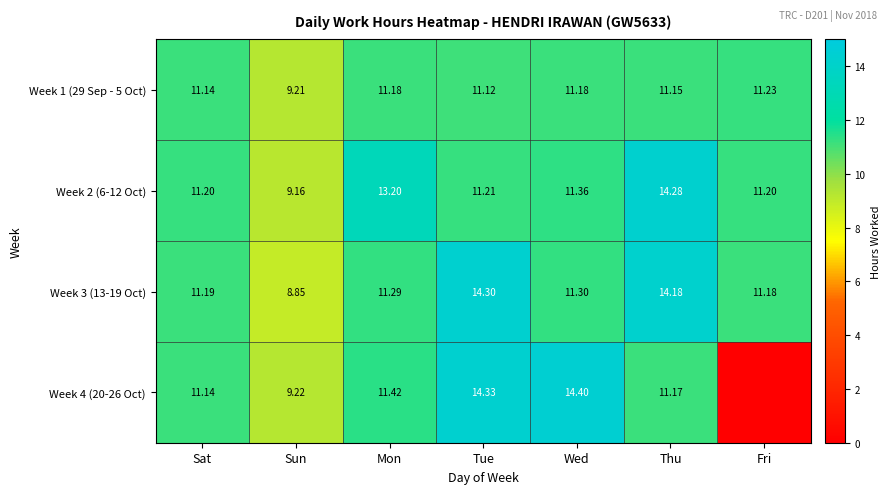

Is the value of Week 2 (6-12 Oct) at Mon greater than the value of Week 4 (20-26 Oct) at Sun?

Yes